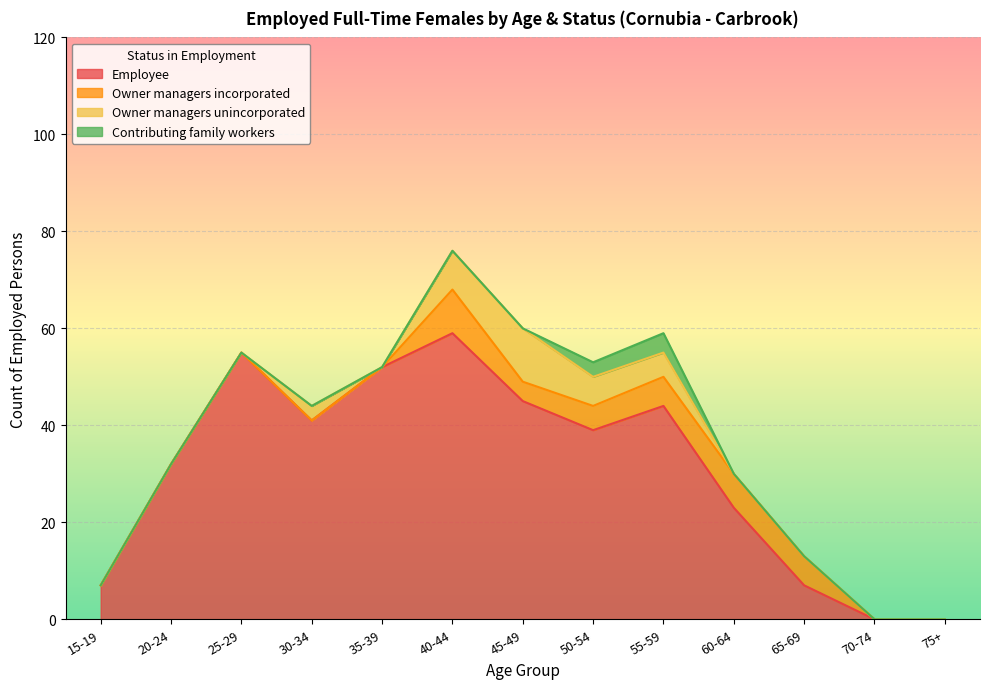

At which label does Contributing family workers reach its peak?

55-59